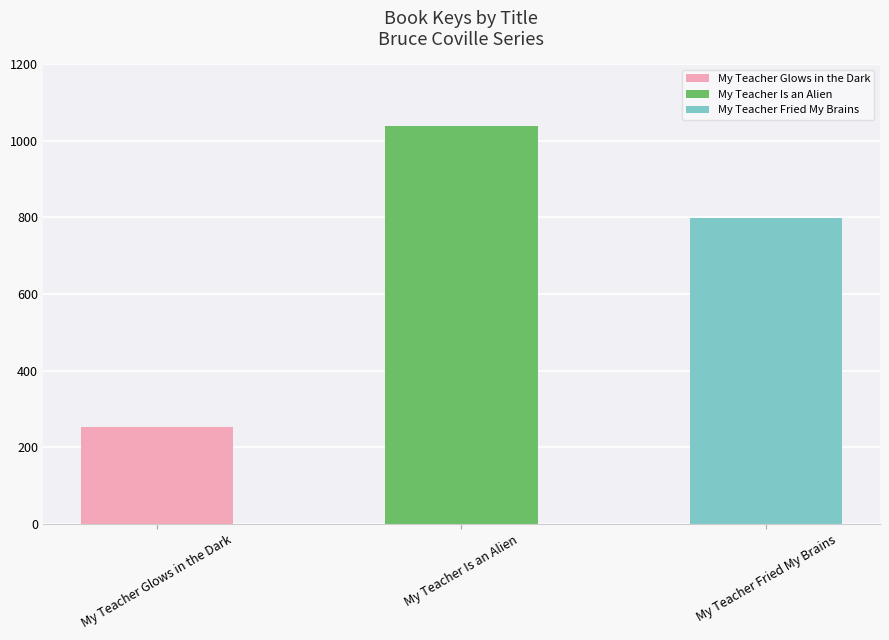

True or false: the data shows 233 at My Teacher Fried My Brains.

False